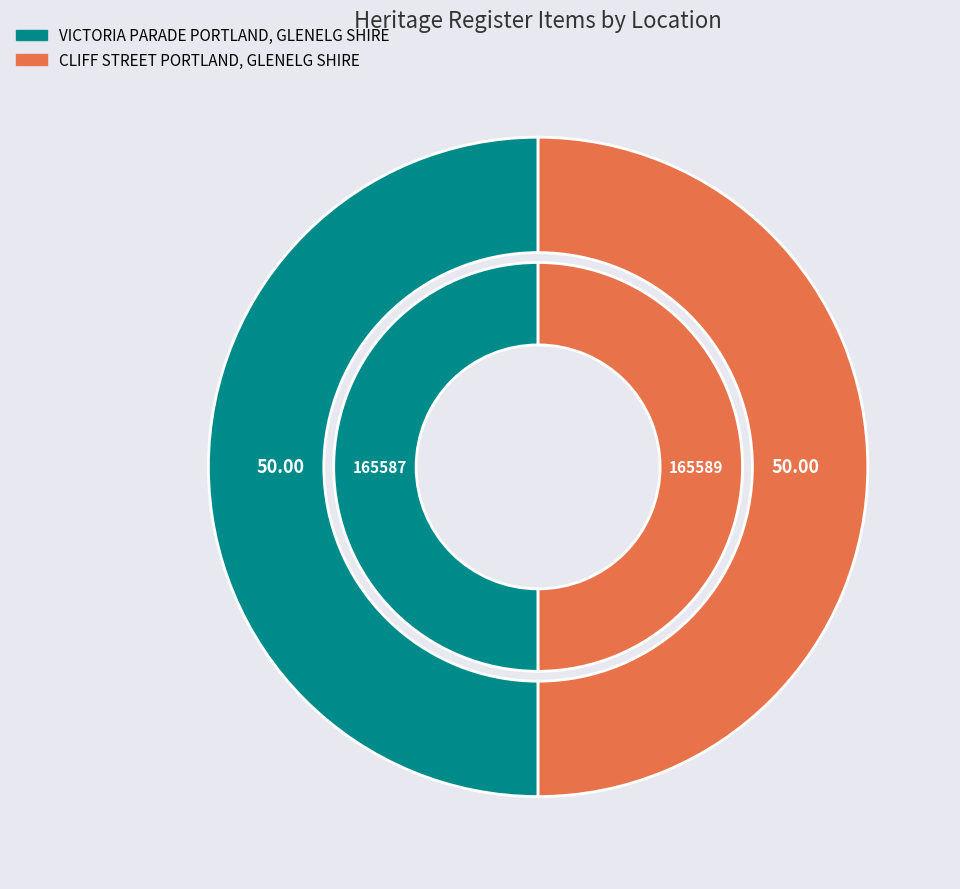

Which has a higher value, VICTORIA PARADE PORTLAND, GLENELG SHIRE or CLIFF STREET PORTLAND, GLENELG SHIRE?

CLIFF STREET PORTLAND, GLENELG SHIRE